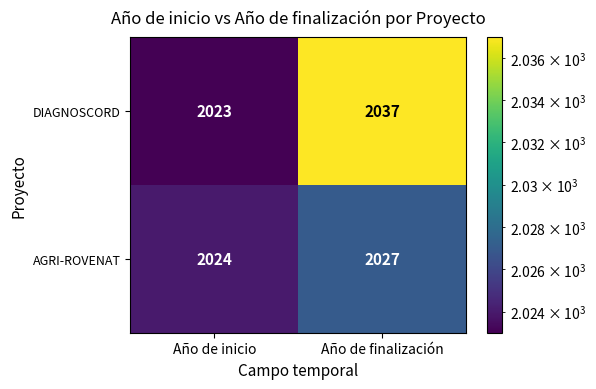

What is the minimum value shown in the chart?

2023